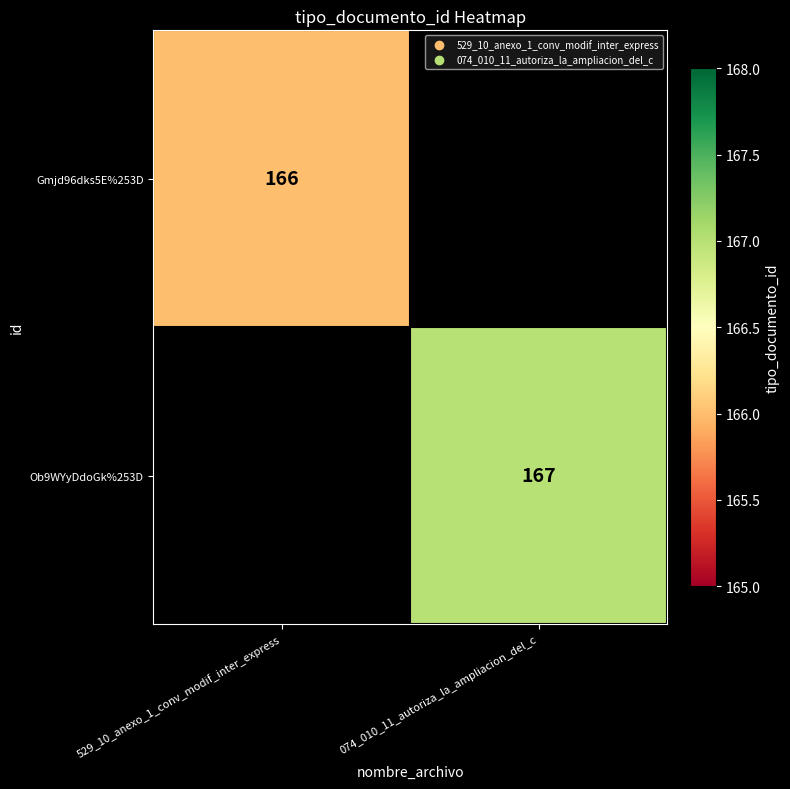

The value of Gmjd96dks5E%253D at 529_10_anexo_1_conv_modif_inter_express is 166. True or false?

True